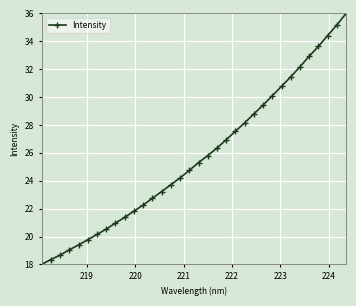

What is the greatest value displayed?

36.0